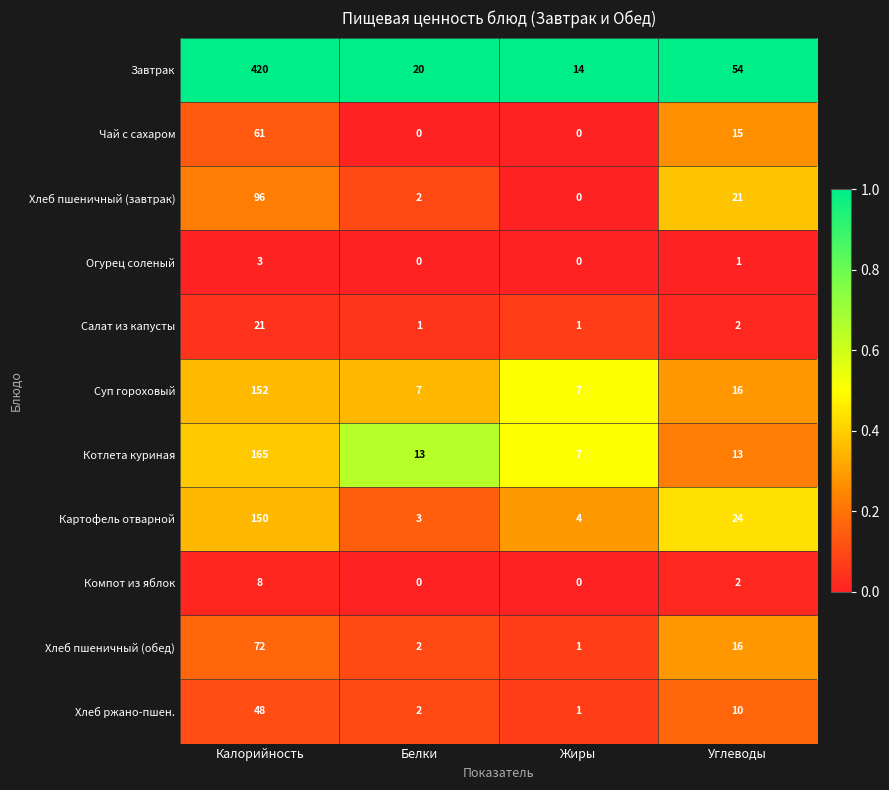

What is the greatest value displayed?

420